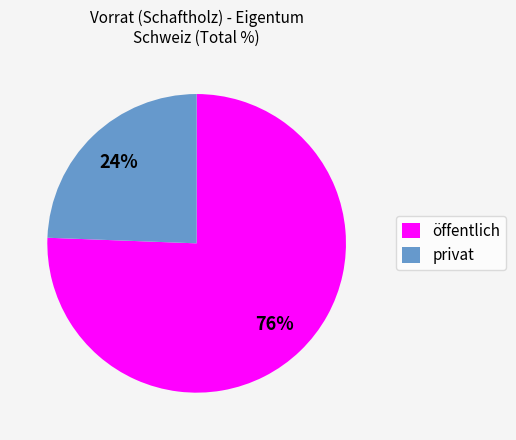

Is privat the majority of the pie?

No